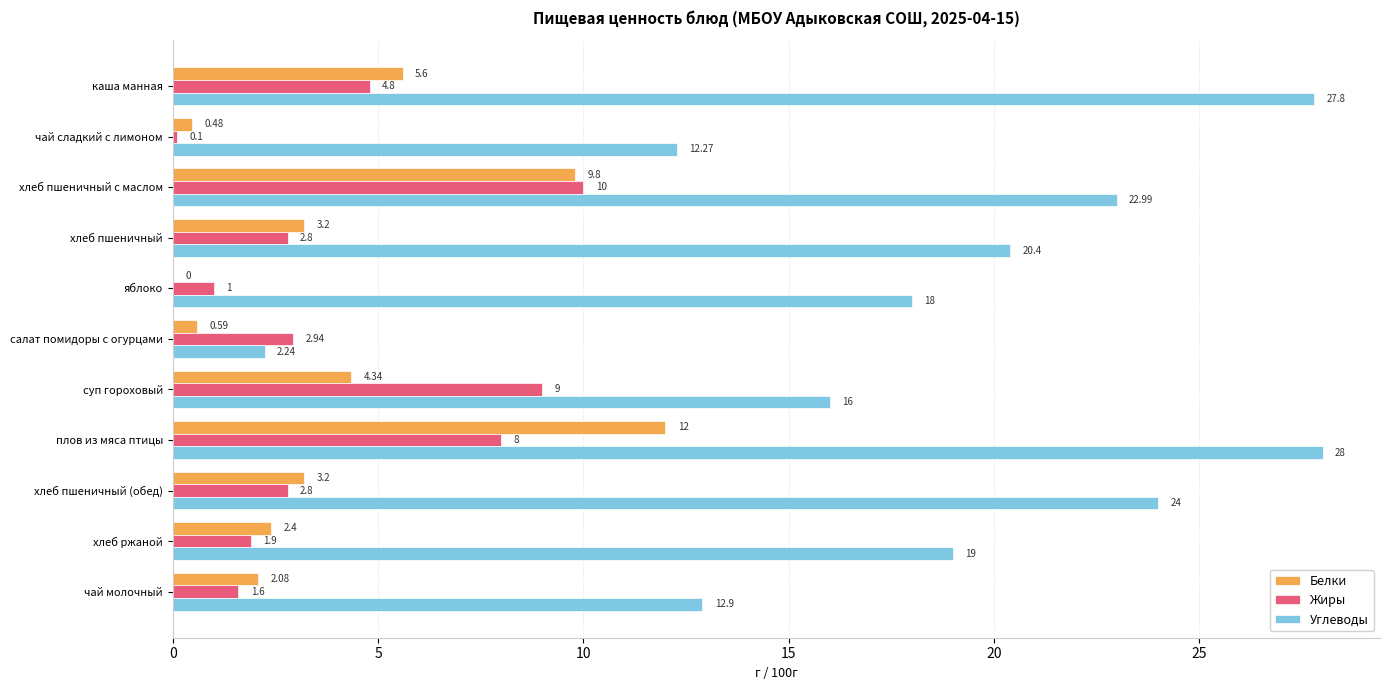

Which category has the highest value across all series?

плов из мяса птицы